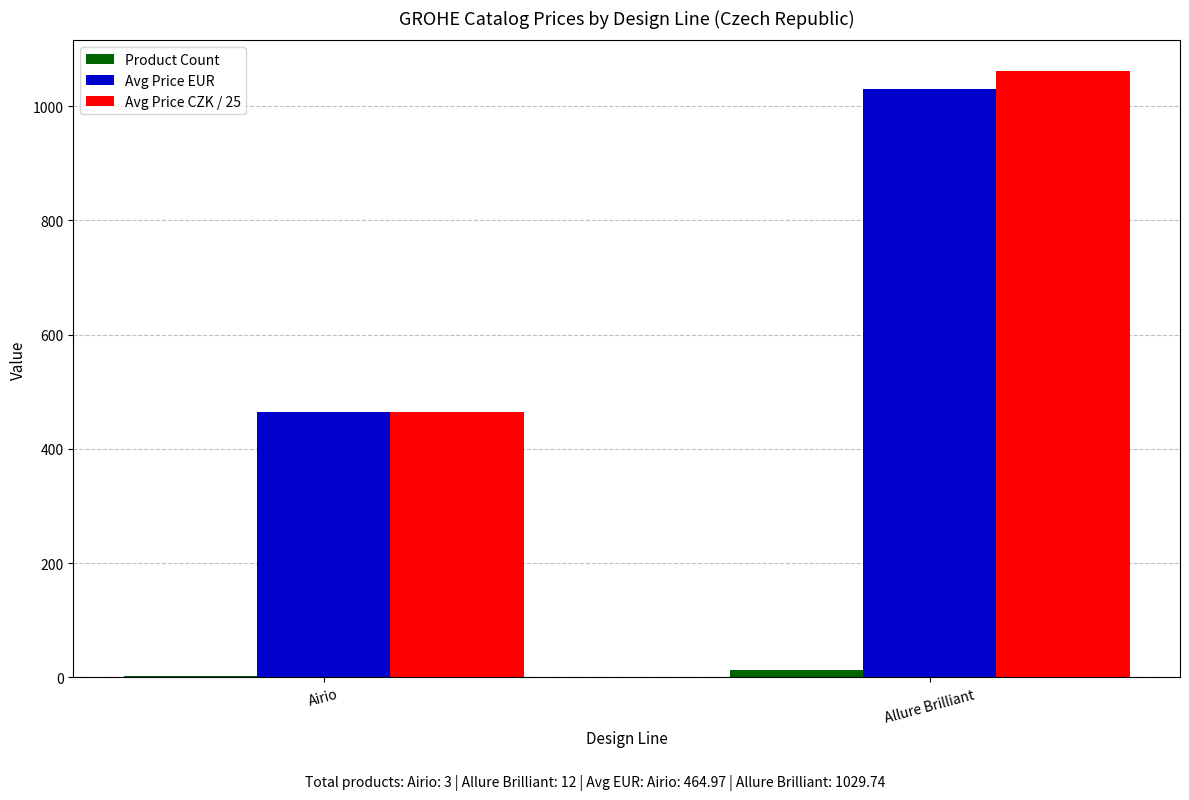

What is the sum of the Avg Price EUR values at Airio and Allure Brilliant?

1494.7